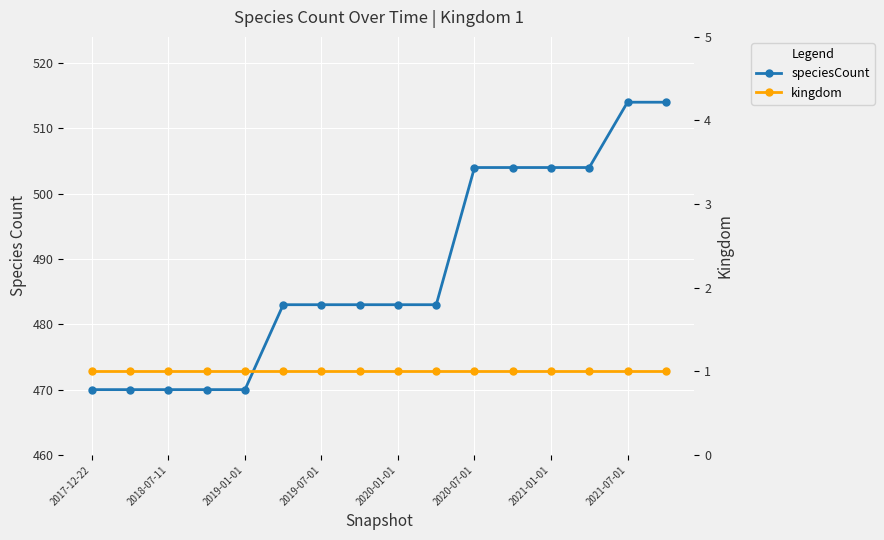

Between 2018-07-11 and 2020-01-01, which is larger?

2020-01-01